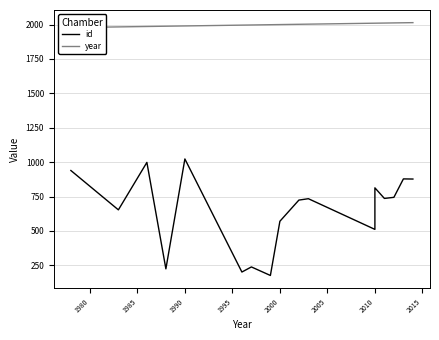

True or false: year has a value of 2882 at 13.

False